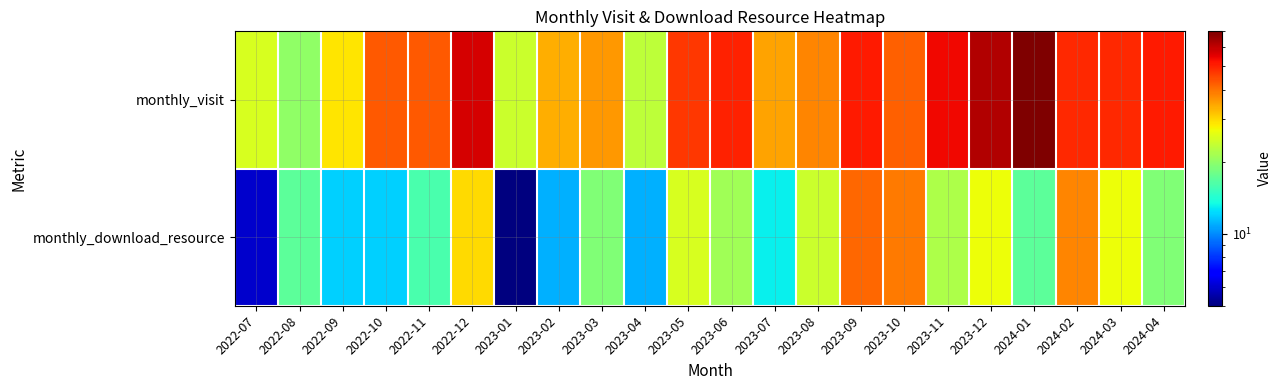

Count the number of categories in the chart.

22